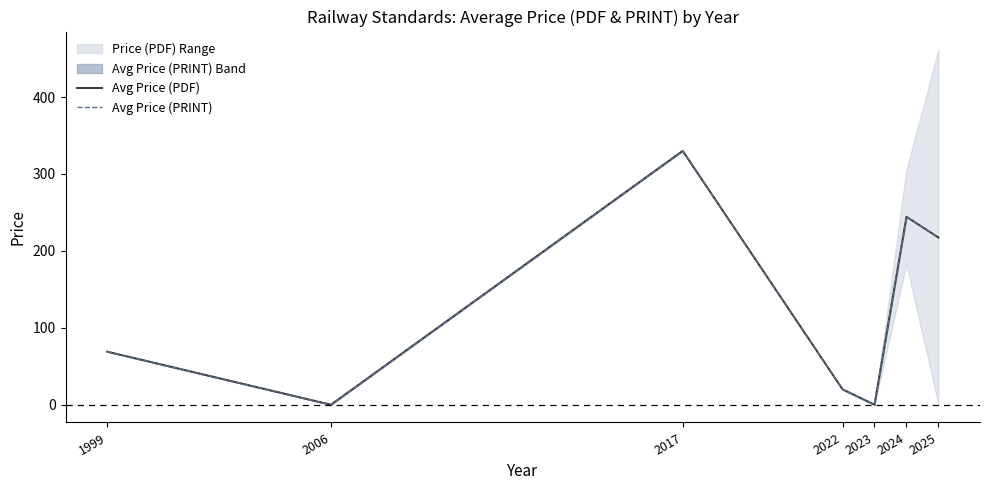

Between 2022 and 2024, which series saw the biggest shift?

Avg Price (PDF)